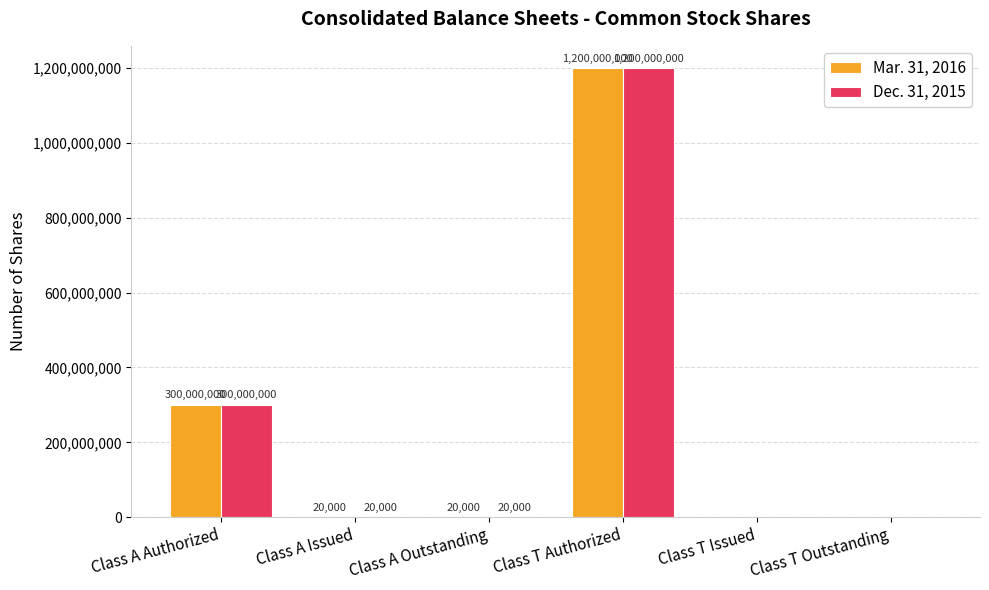

What value does the Dec. 31, 2015 series have at Class A Issued, to the nearest 50?

20000